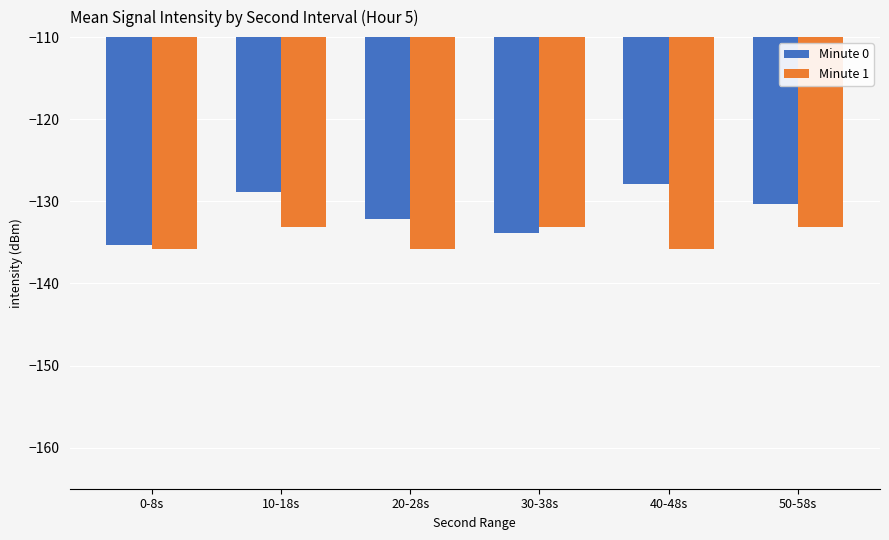

At which category is the sum across all series the highest?

10-18s